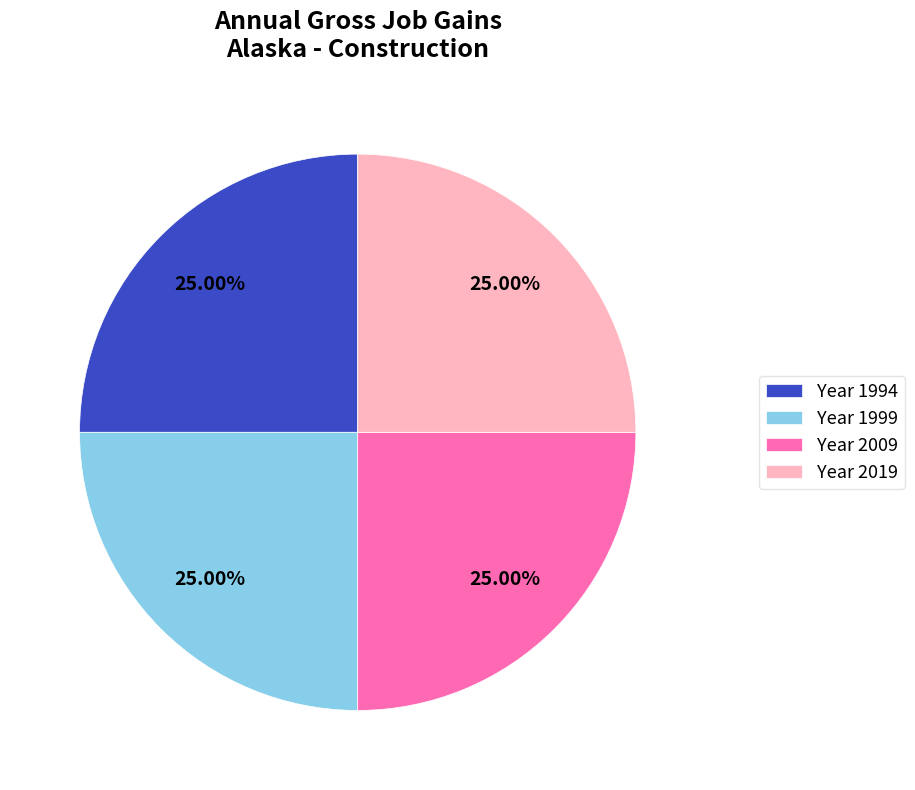

How many segments does this pie chart have?

4